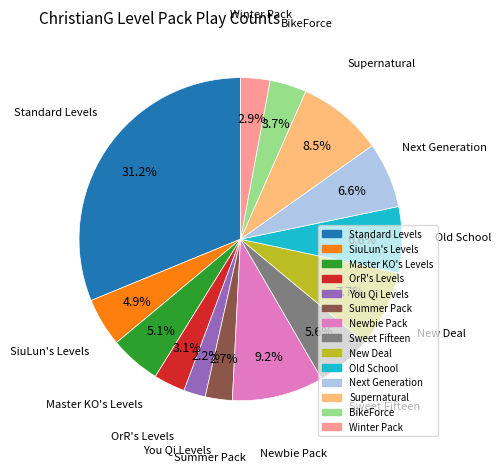

Combined, what portion of the pie is OrR's Levels and Master KO's Levels?

8.2%